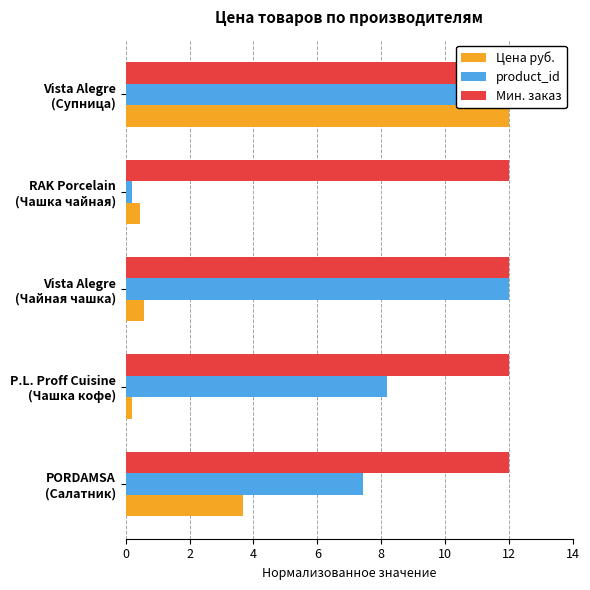

What is the difference between the maximum and minimum values in the Цена руб. series?

11.8